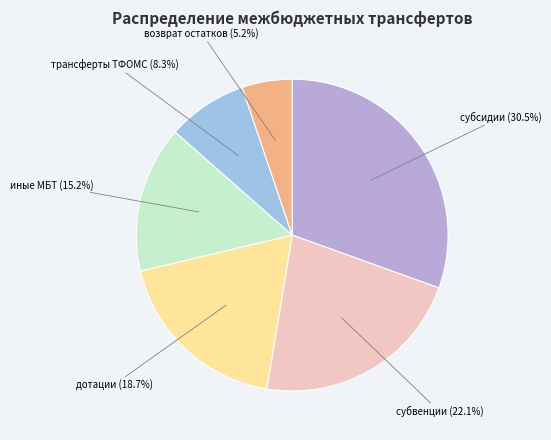

Approximately how many times larger is the value at дотации (18.7%) compared to иные МБТ (15.2%)?

1.2